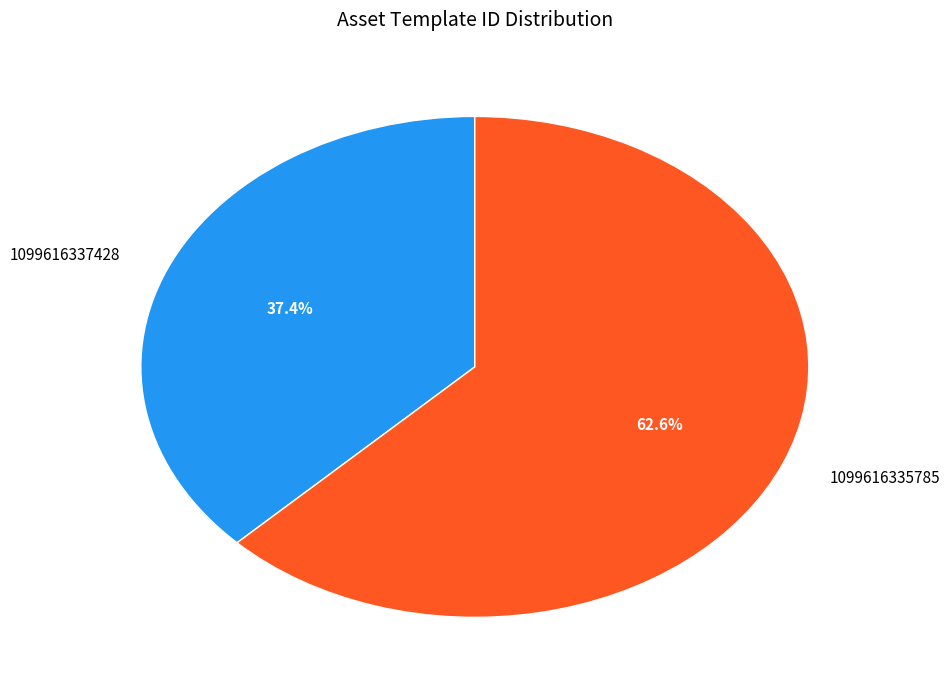

Is it true that 1099616337428 is 37% of the pie?

True